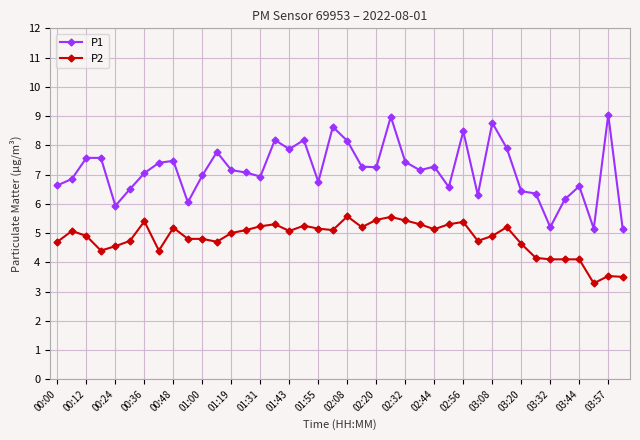

What is the value of the P1 point at the 18th from the left?

8.2